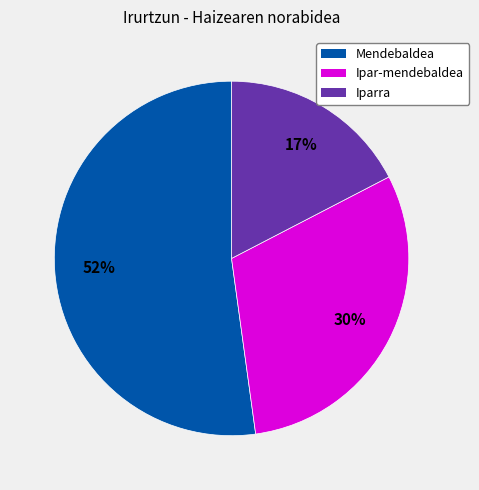

Is the sum of Iparra and Mendebaldea greater than half?

Yes